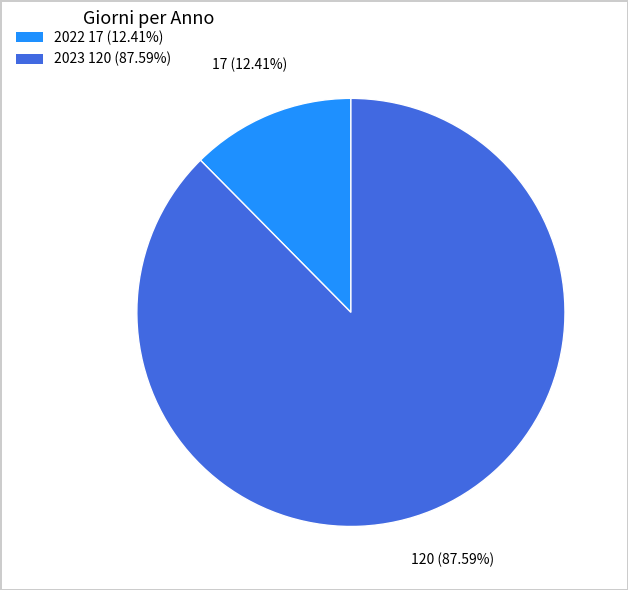

Do 2023 and 2022 together represent more than half of the pie?

Yes